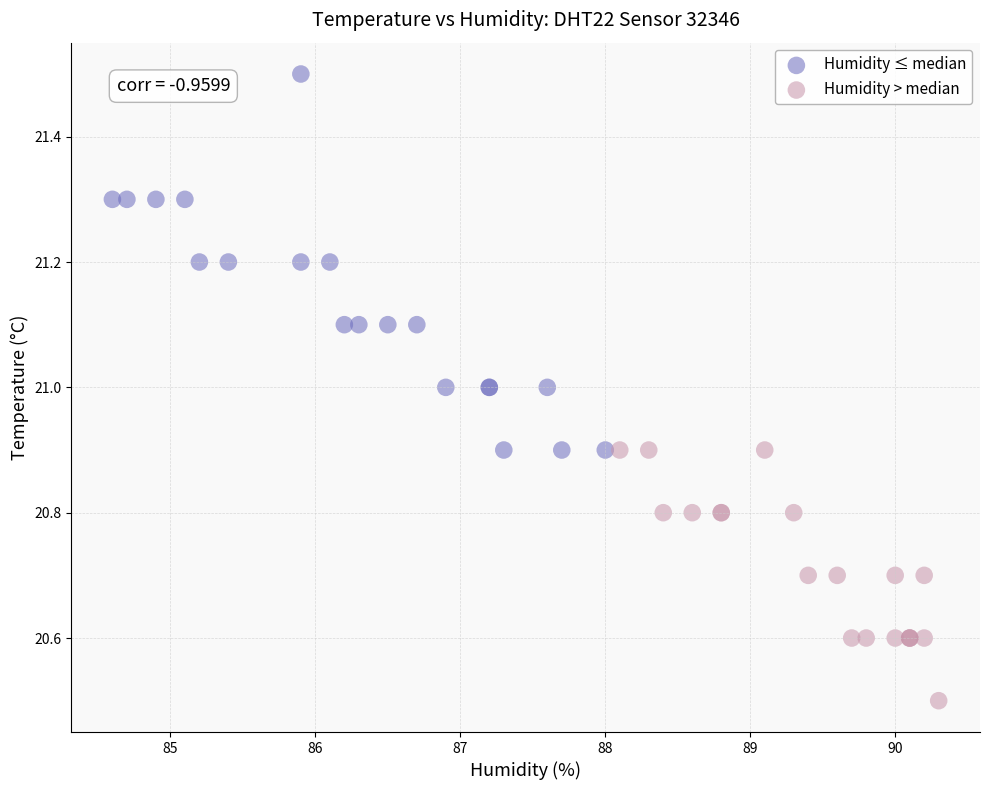

Which series has the widest spread of Y values?

Humidity ≤ median